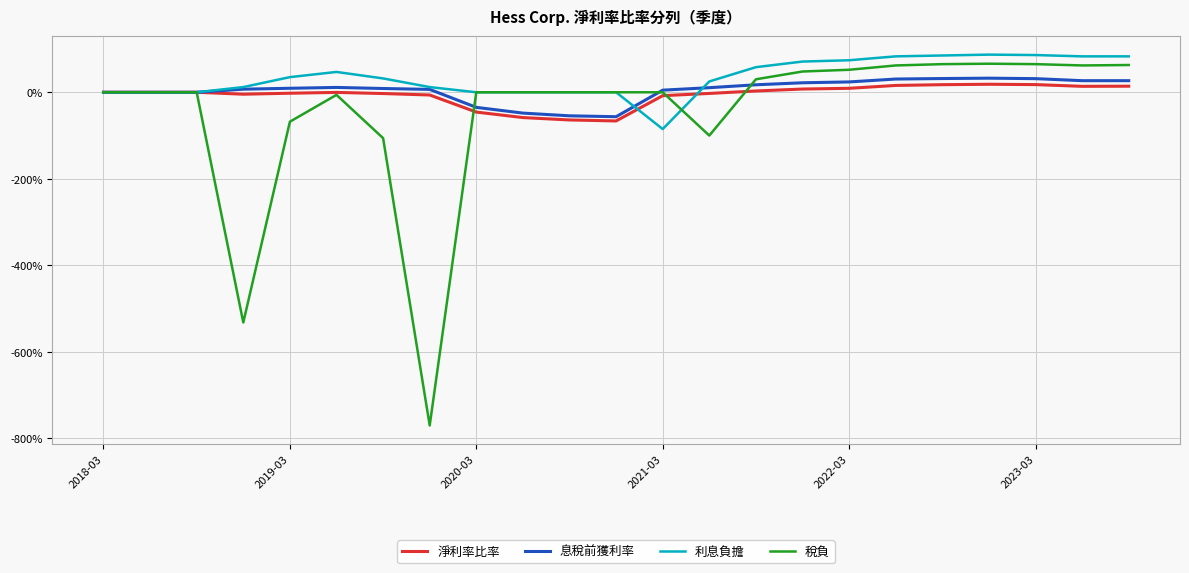

Does the chart have visible grid lines?

Yes